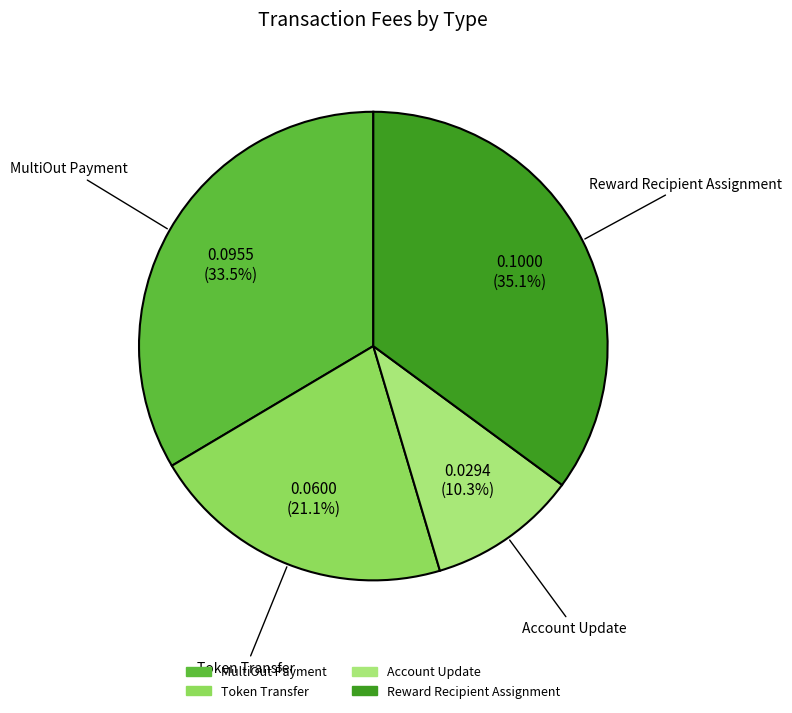

Is there a majority slice in this chart?

No